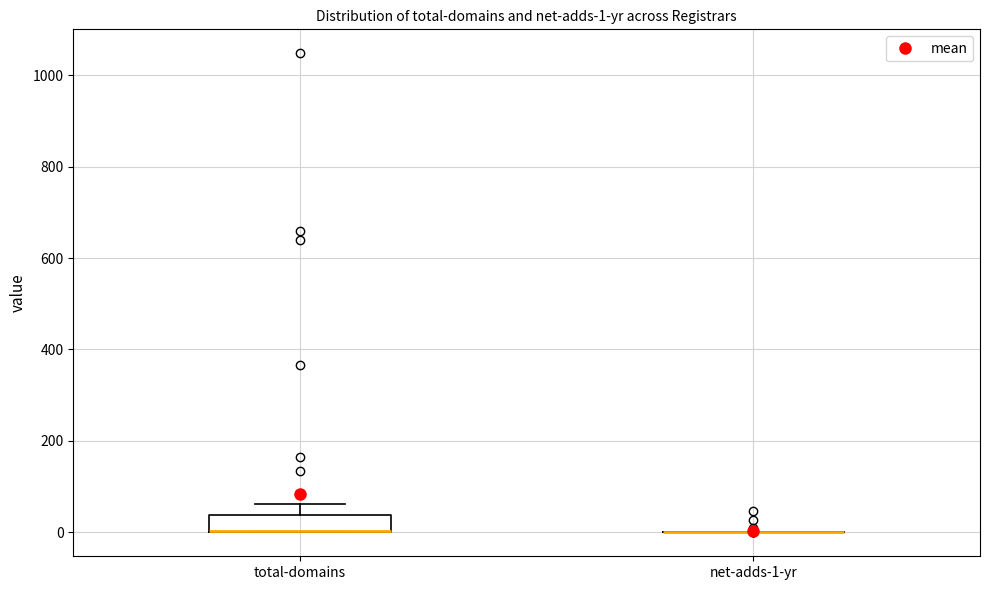

Comparing the boxes themselves (not the whiskers), which one is the tallest?

total-domains